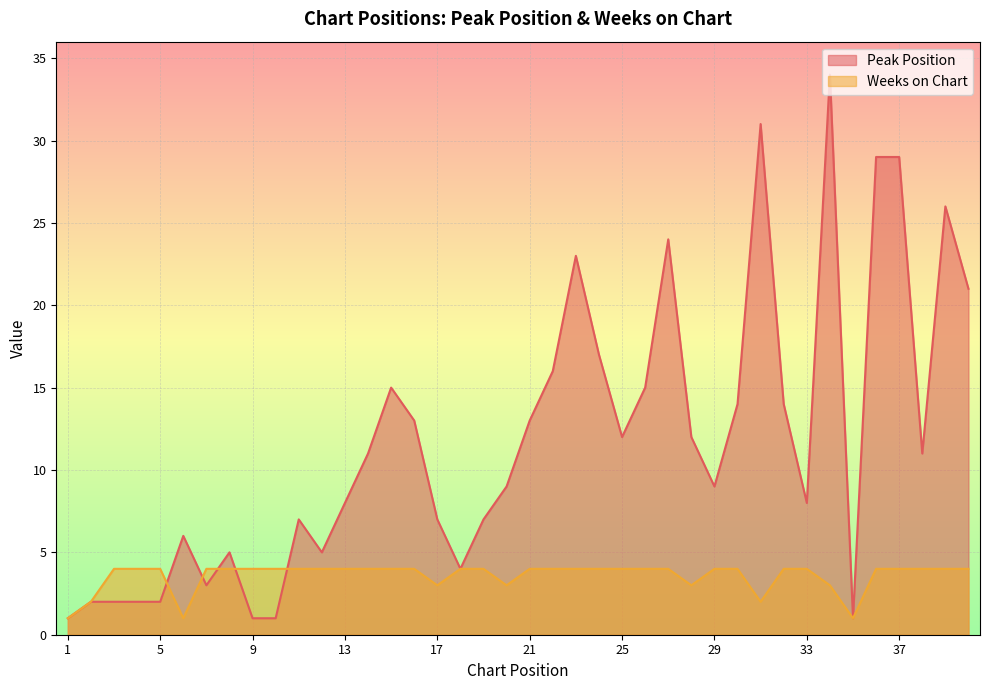

What are all the series names shown in the legend?

Peak Position, Weeks on Chart